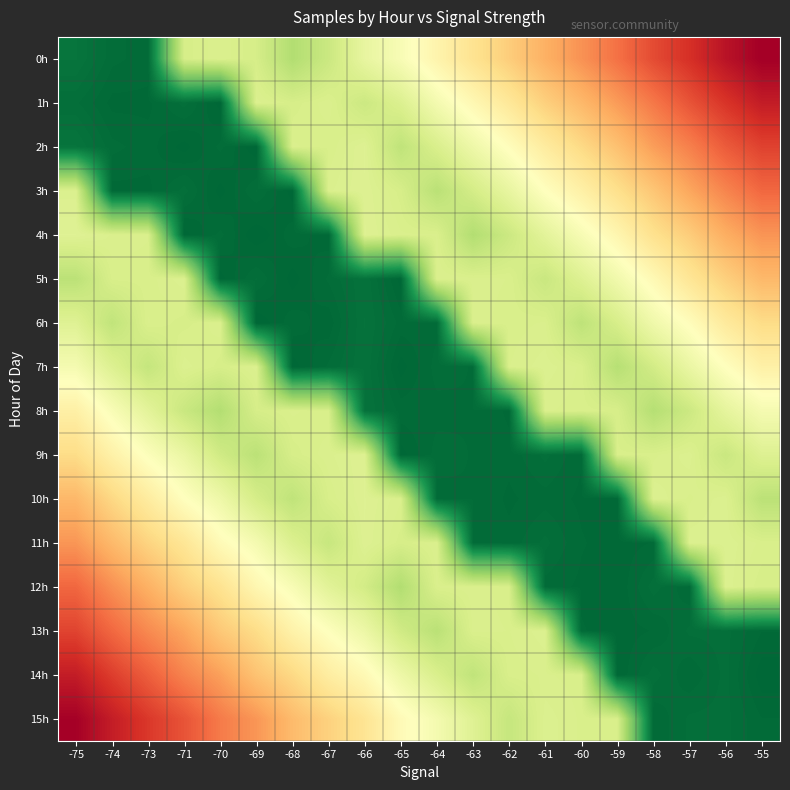

At how many categories does at least one series exceed 4633689?

20